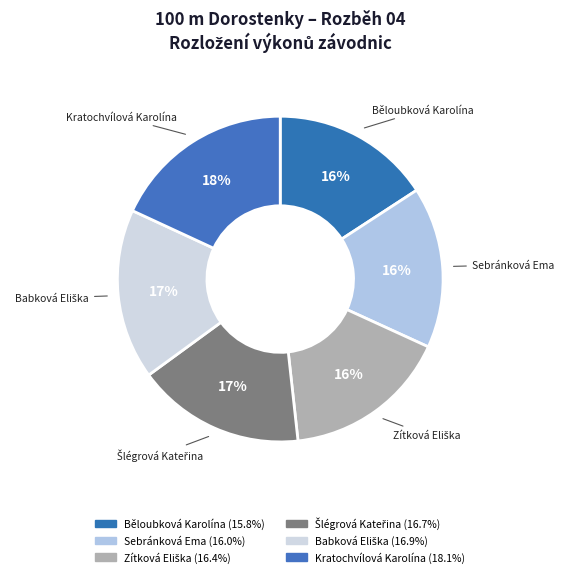

True or false: Kratochvílová Karolína accounts for 11% of the total.

False